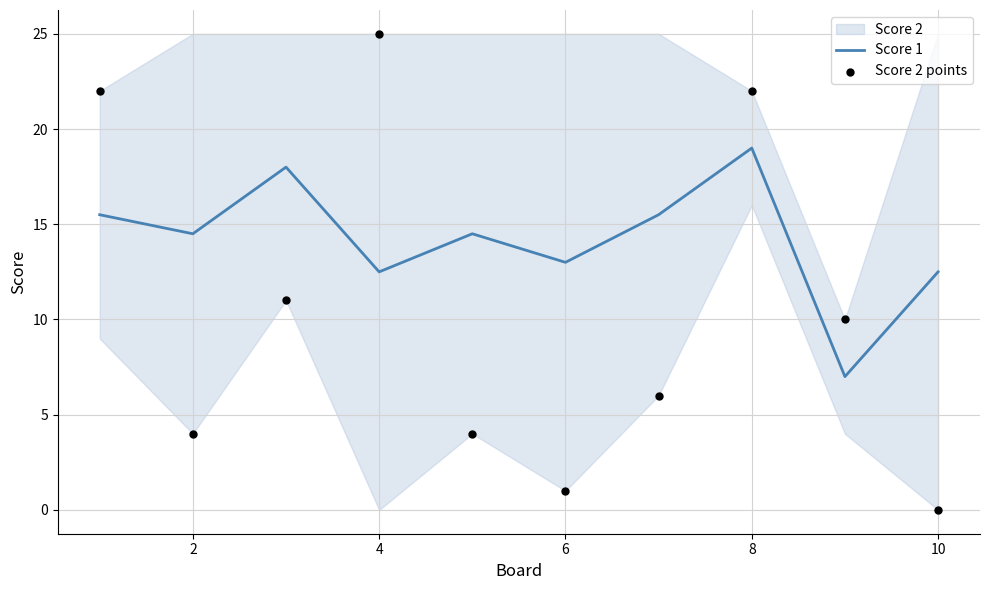

The Score 1 series shows 13.0 at 6. True or false?

True